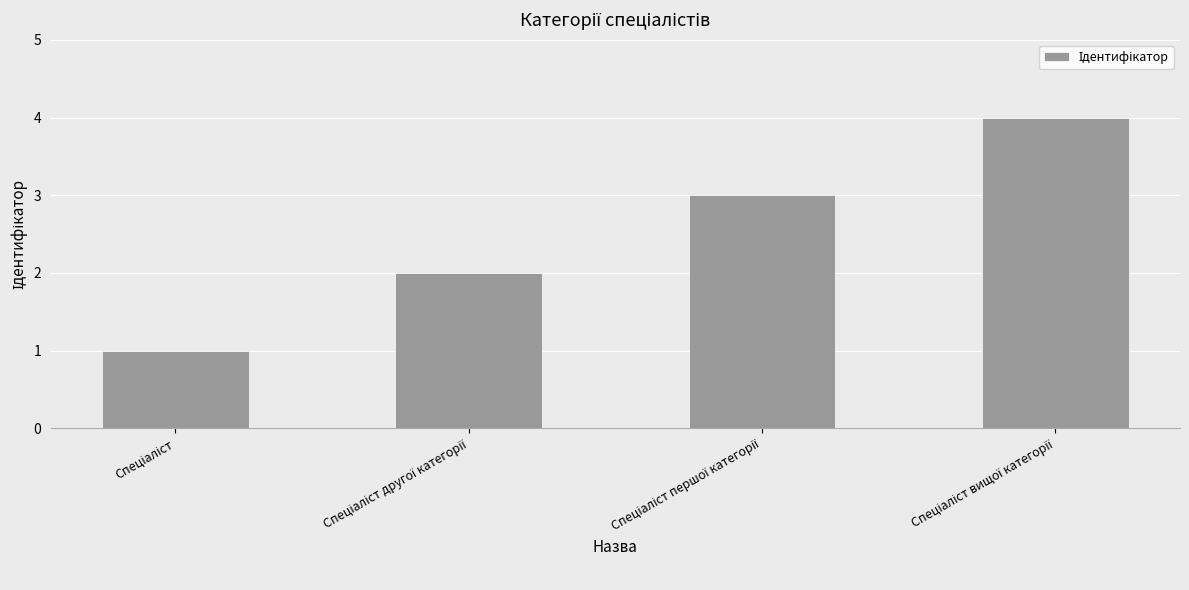

What is the difference between the maximum and minimum values?

3